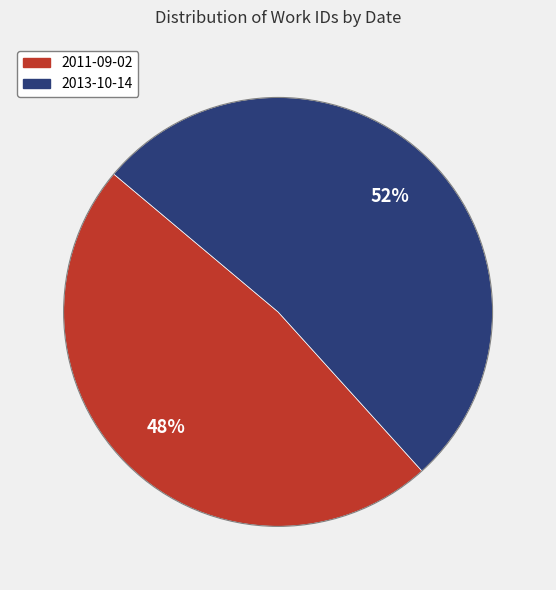

Combined, do 2013-10-14 and 2011-09-02 account for over 50%?

Yes